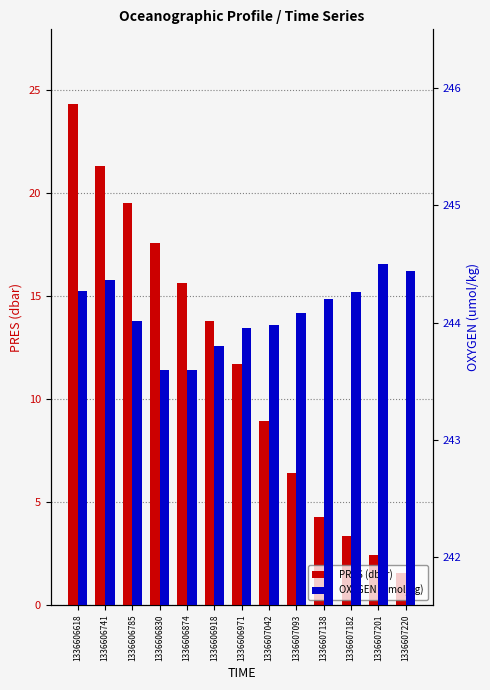

Are the bars horizontal?

No